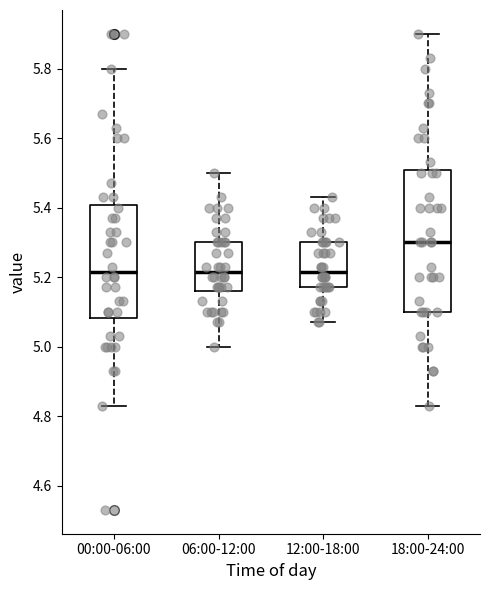

Which box is the tallest, from its lower edge to its upper edge?

18:00-24:00